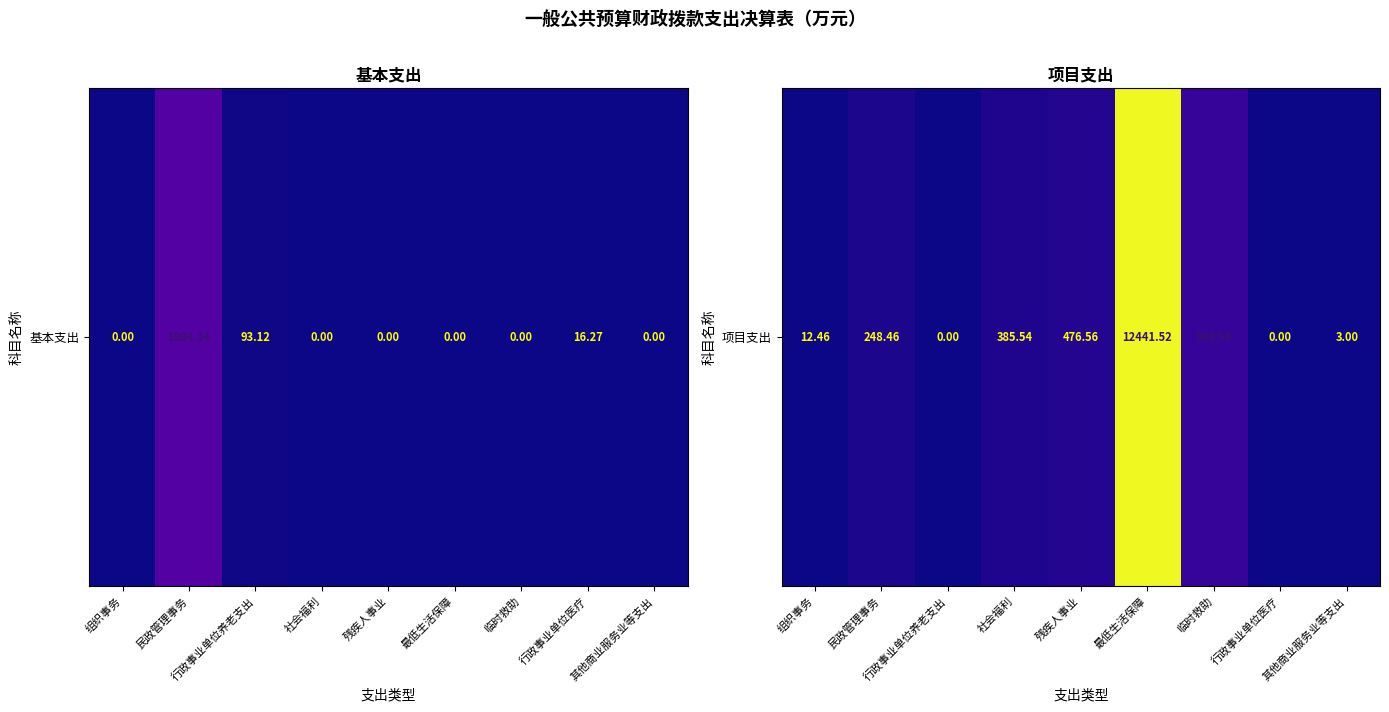

Reading left to right, extract all data points from this chart.

12.5	248.5	0.0	385.5	476.6	12441.5	948.5	0.0	3.0